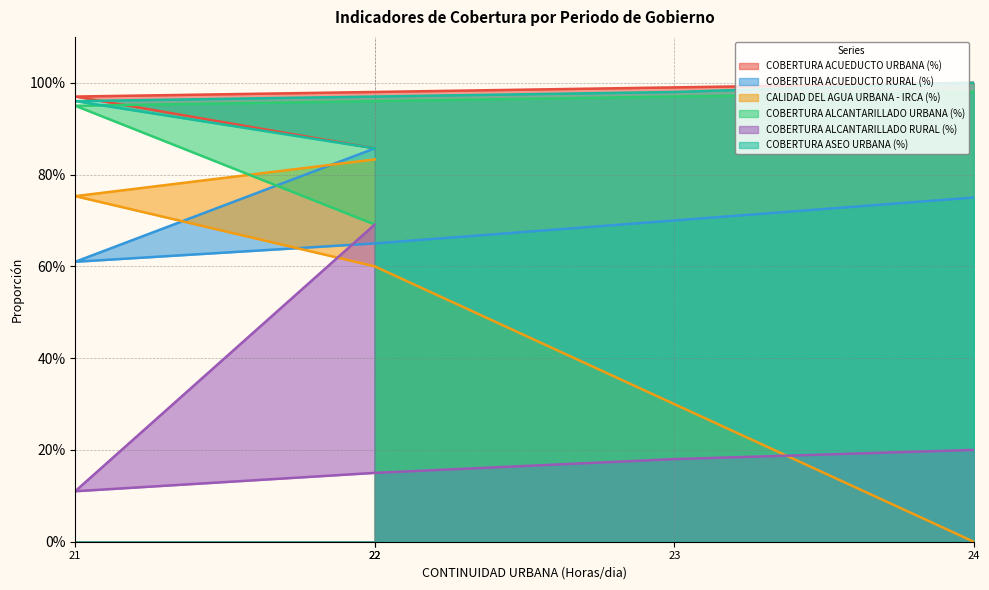

How many interior local valleys does the COBERTURA ACUEDUCTO RURAL (%) series have?

1